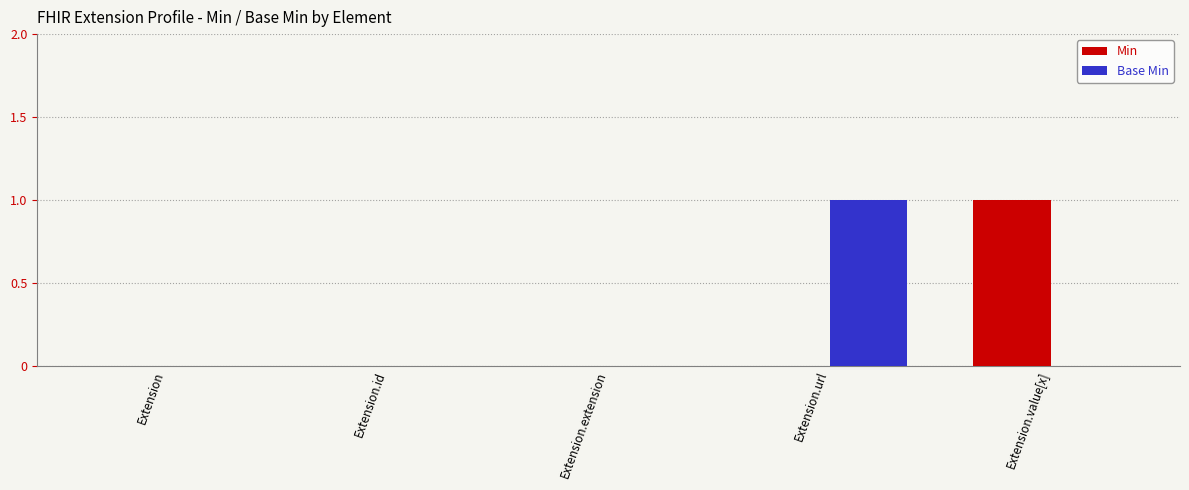

At which label does Min reach its peak?

Extension.value[x]